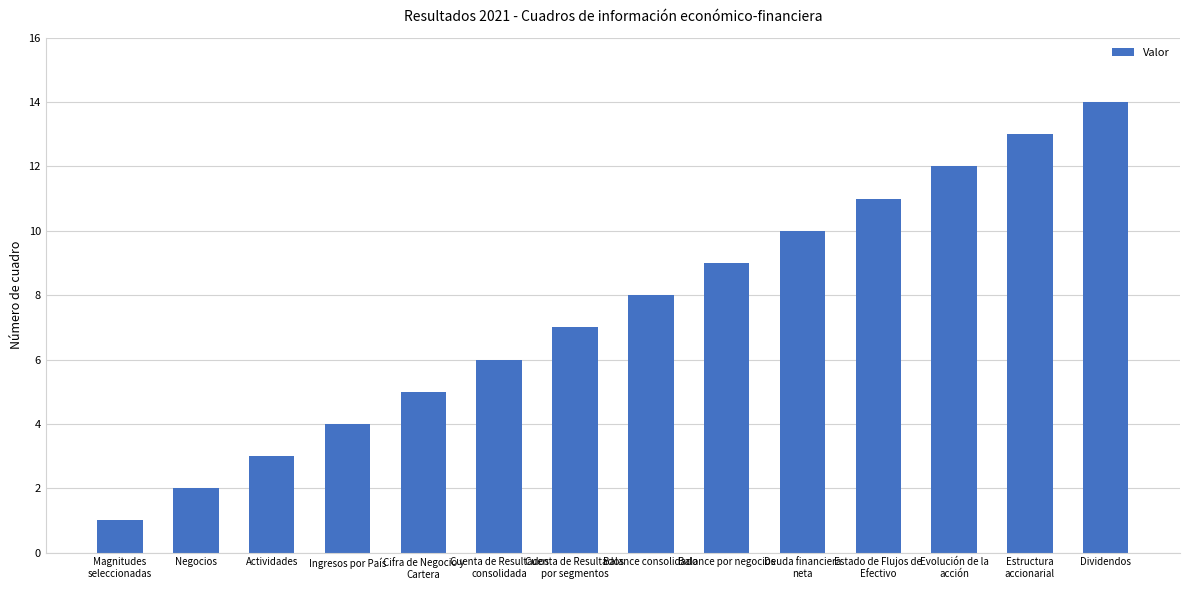

What is the sum of all values?

105